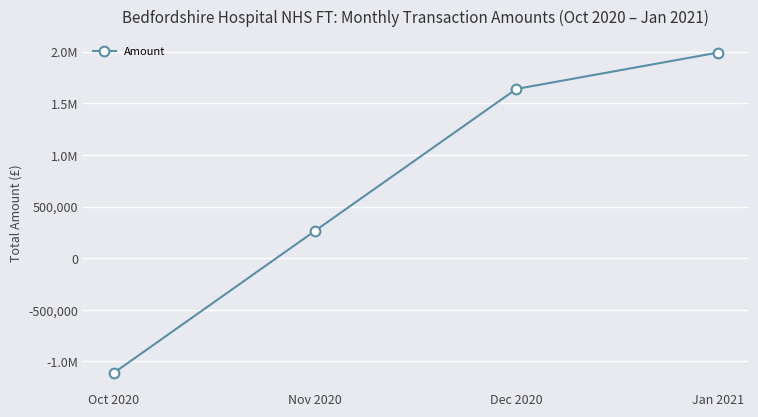

Which has a higher value, Oct 2020 or Dec 2020?

Dec 2020